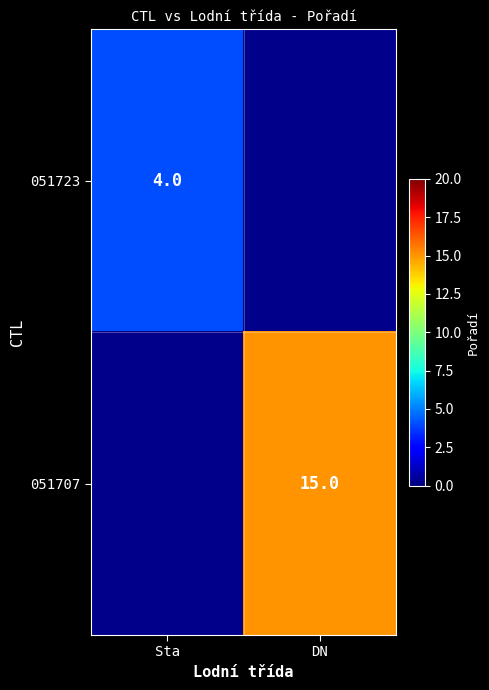

Is it true that 051707 equals 20 at DN?

False